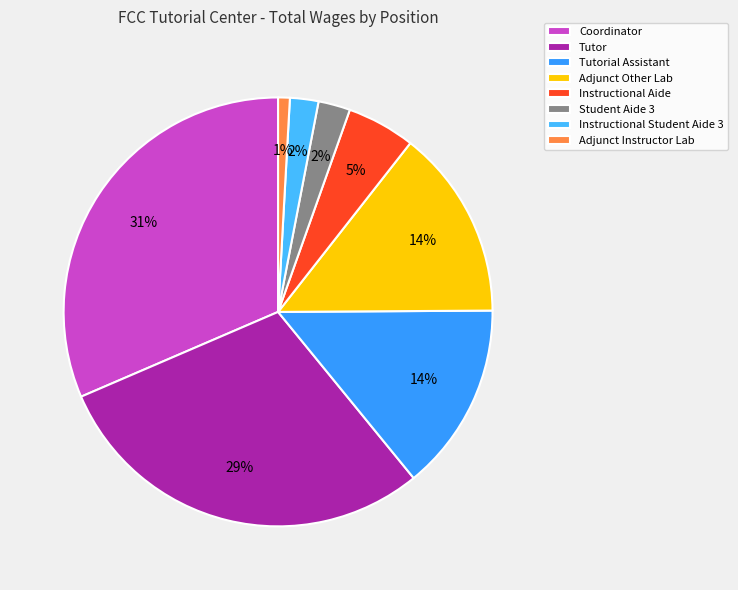

True or false: Instructional Aide accounts for 20% of the total.

False